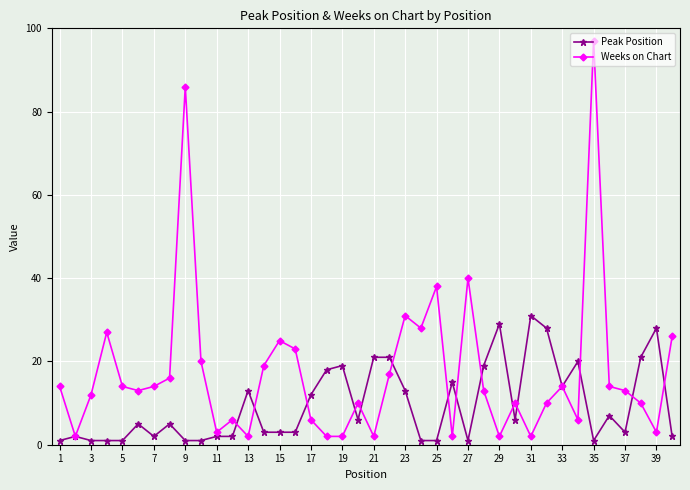

What are all the series names shown in the legend?

Peak Position, Weeks on Chart